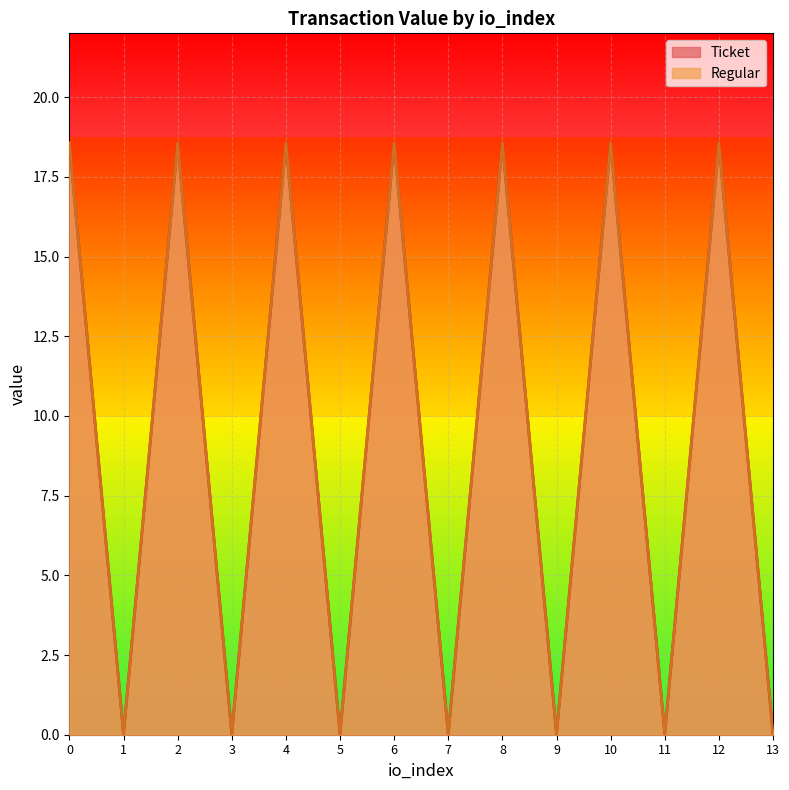

What is the difference between the Regular values at 0 and 11?

18.5